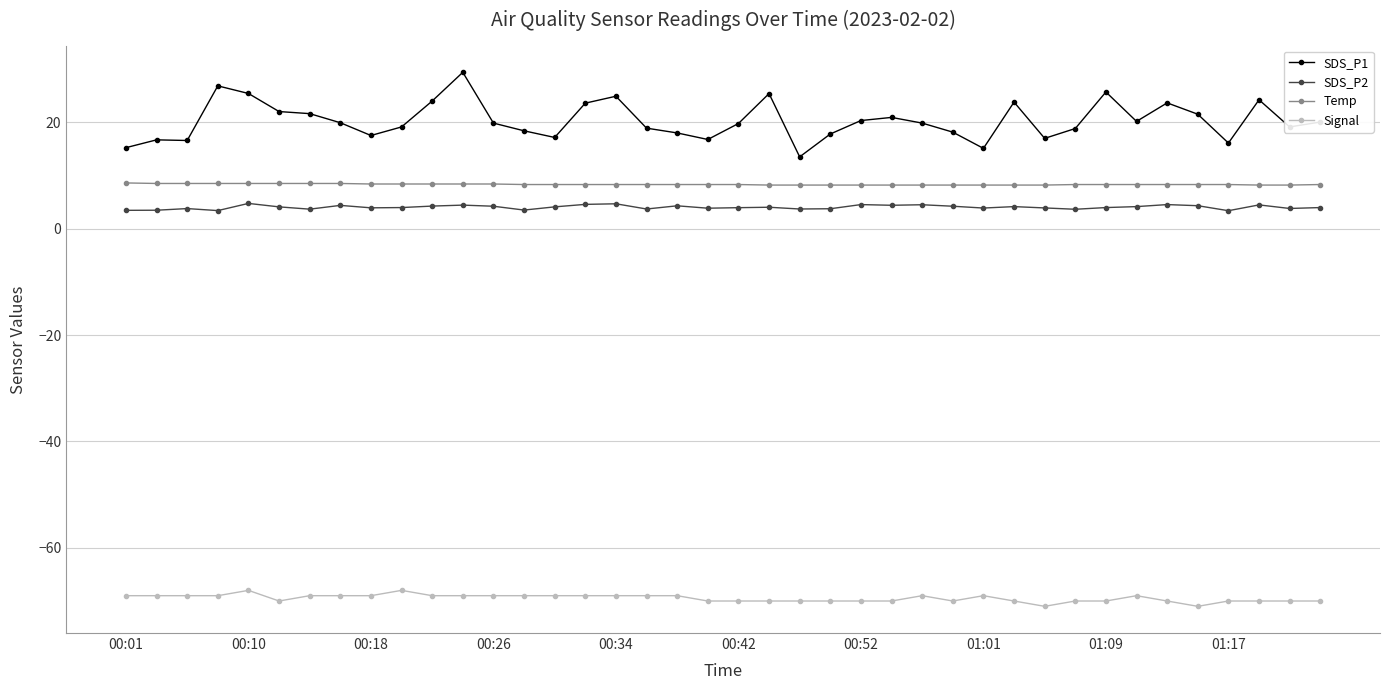

What is the greatest value displayed?

29.4